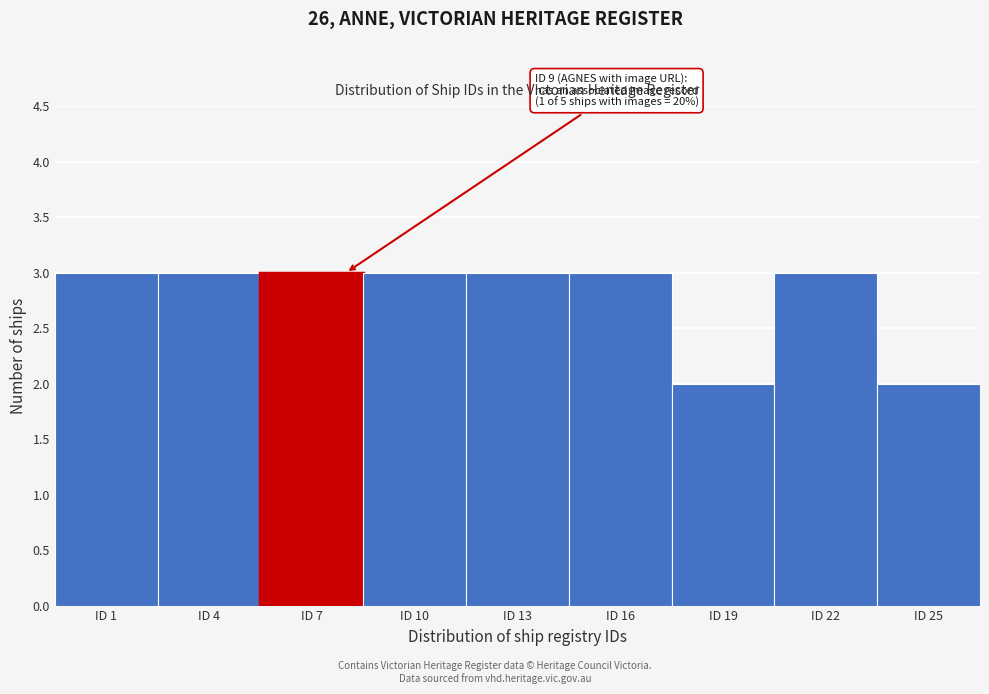

Reading right to left, transcribe all the data shown in this chart.

2	3	2	3	3	3	3	3	3